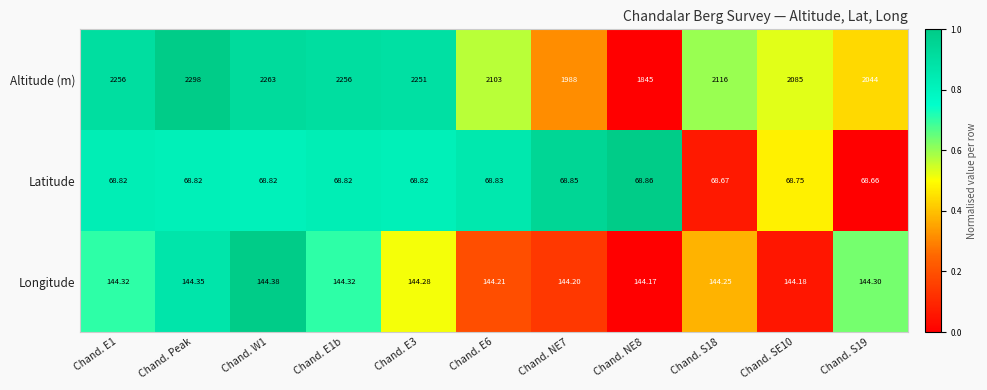

How many series are shown in this chart?

3